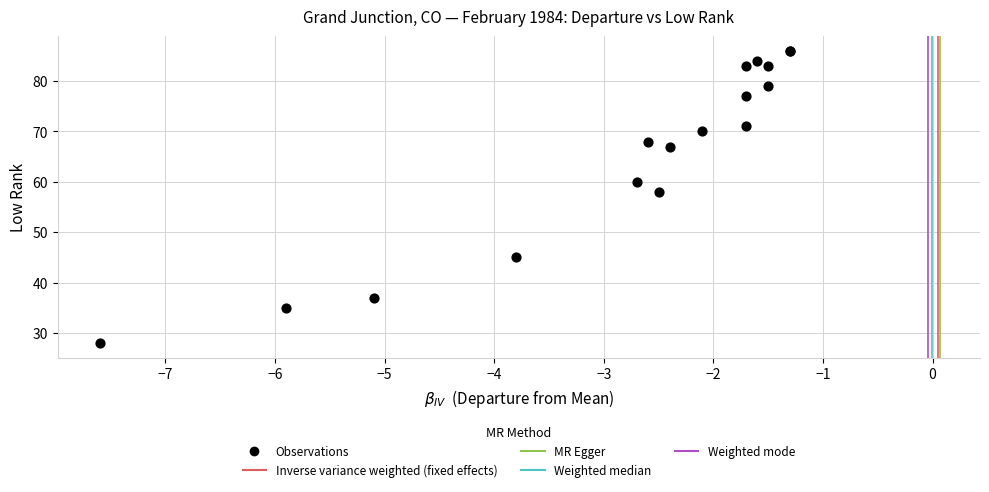

What Y value in the scatter plot is closest to 57?

58